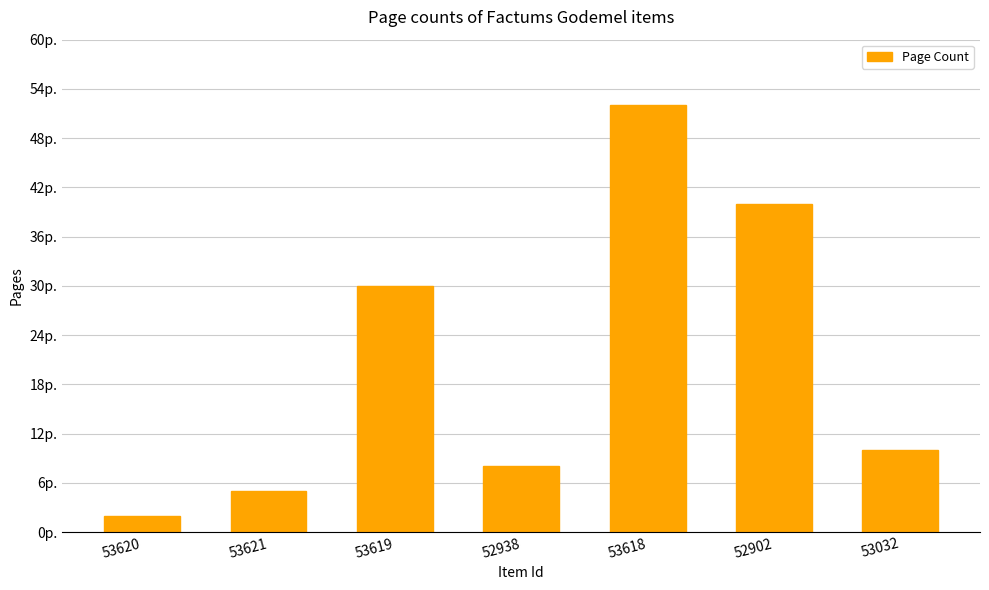

Does the chart contain any negative values?

No